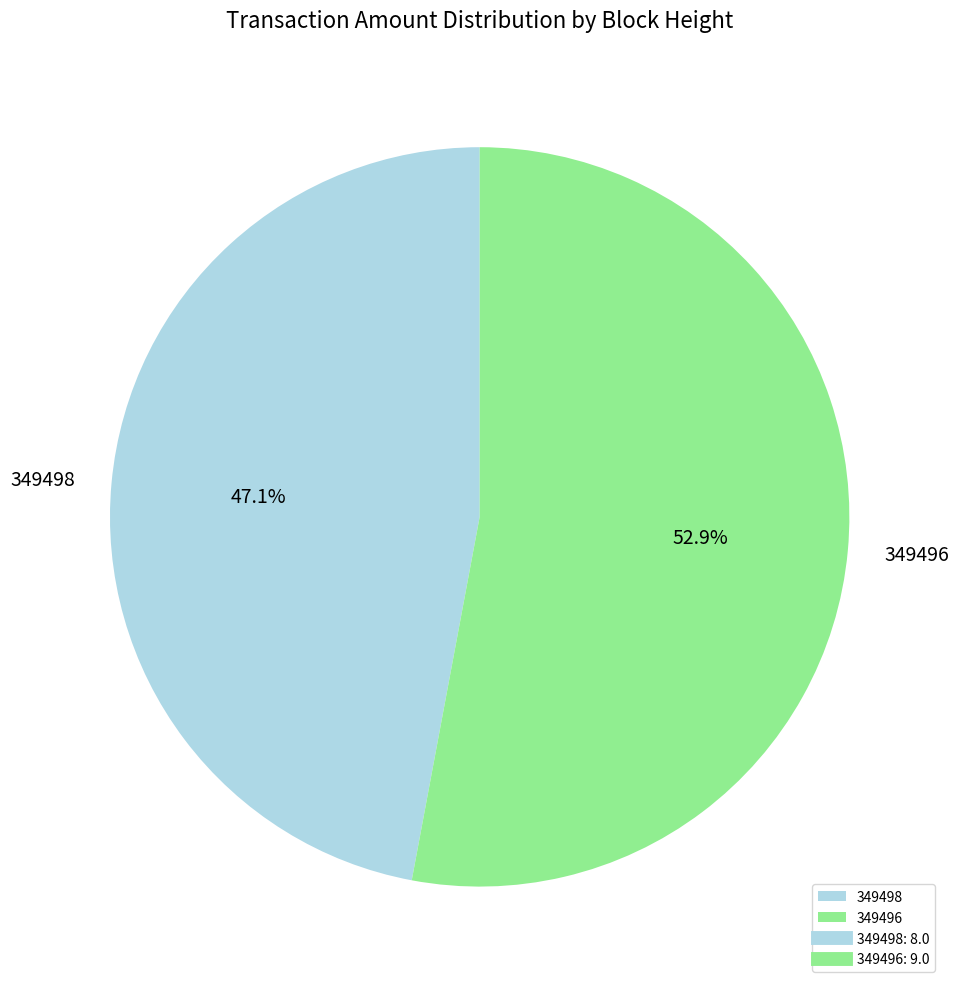

Does any single category account for the majority?

Yes